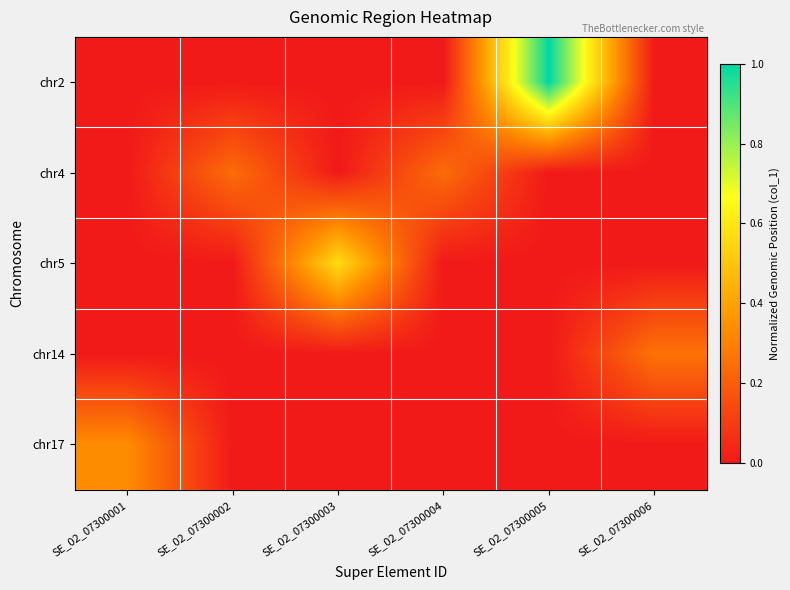

What is the total value across all series at SE_02_07300006?

0.3